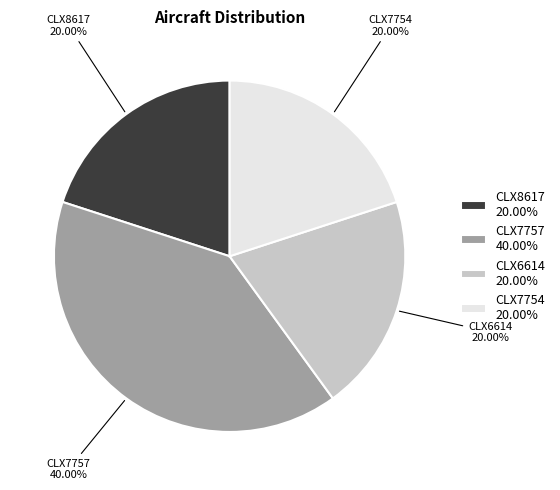

Is there any slice that represents more than half of the pie?

No